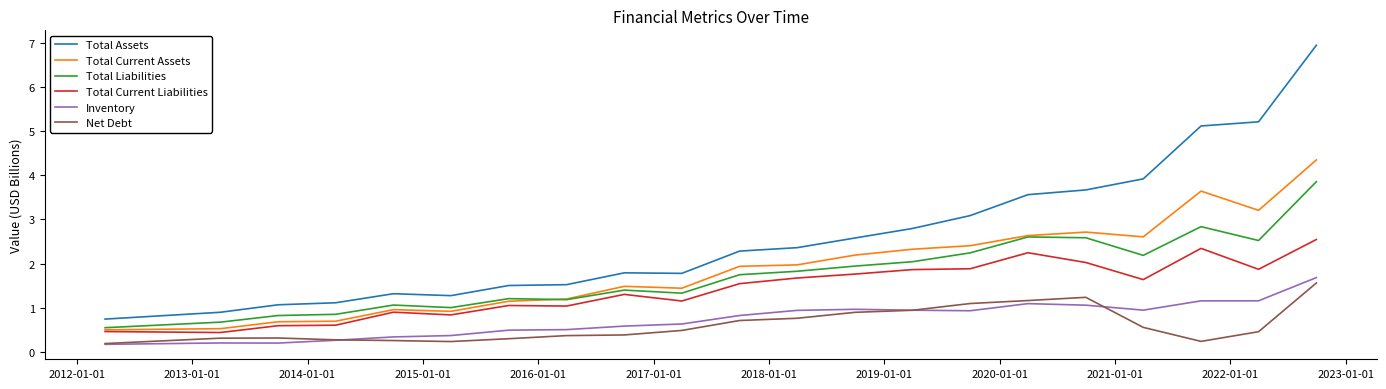

Which series has the largest range (max minus min)?

Total Assets